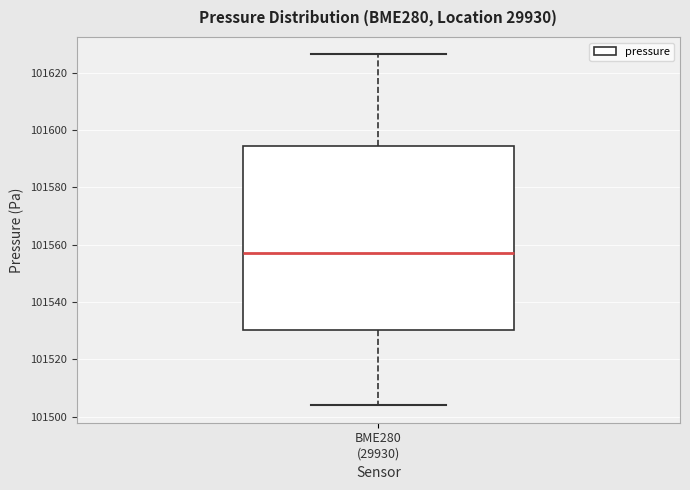

Where does the upper whisker of the box for BME280 (29930) end on the y-axis? The values are not printed on the chart, so give them approximately, as read against the axis.

101626